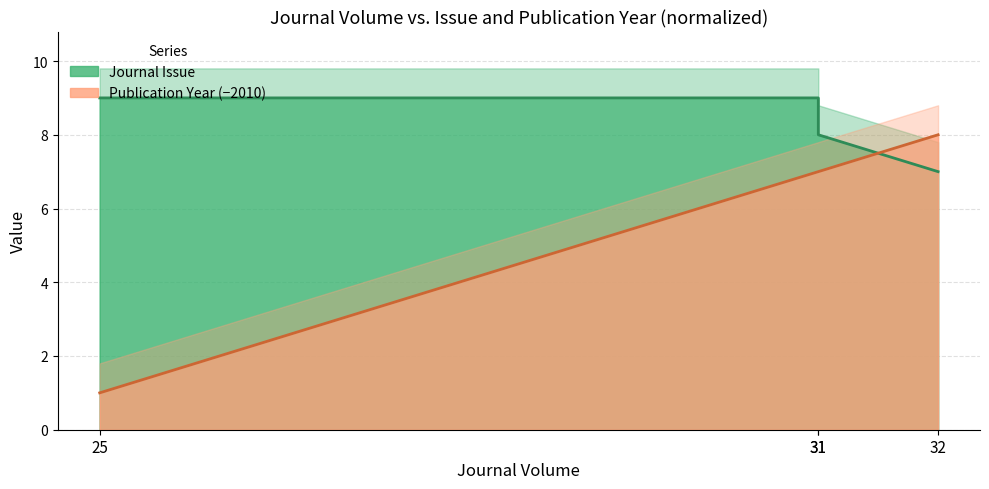

What is the difference between the Journal Issue values at 31 and 31?

1